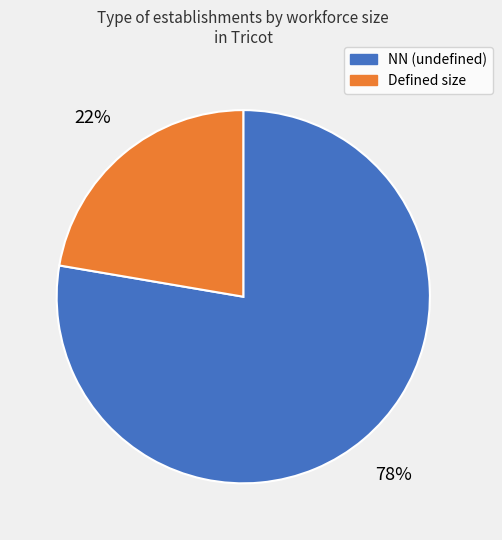

Is there a majority slice in this chart?

Yes